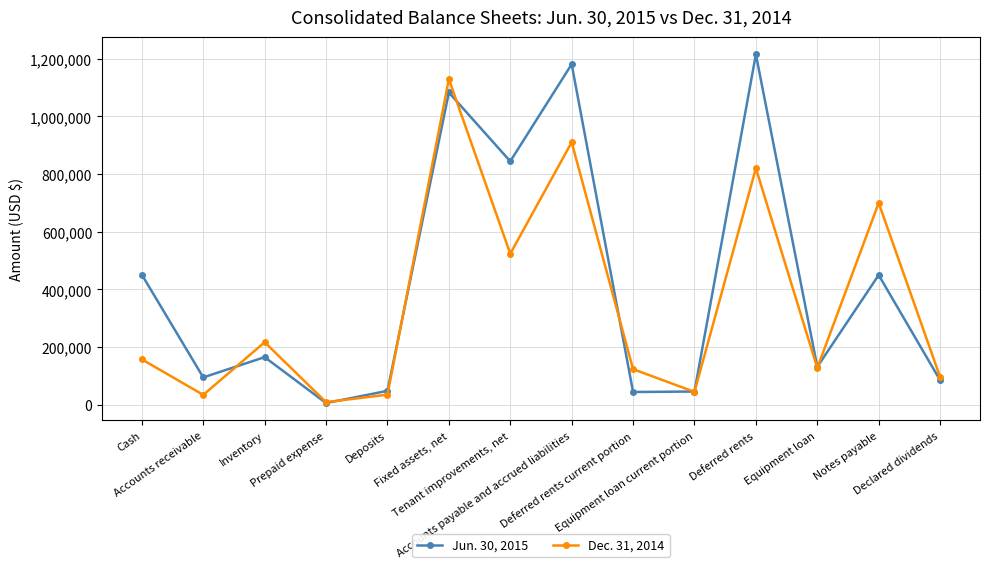

How many lines are shown in the chart?

2